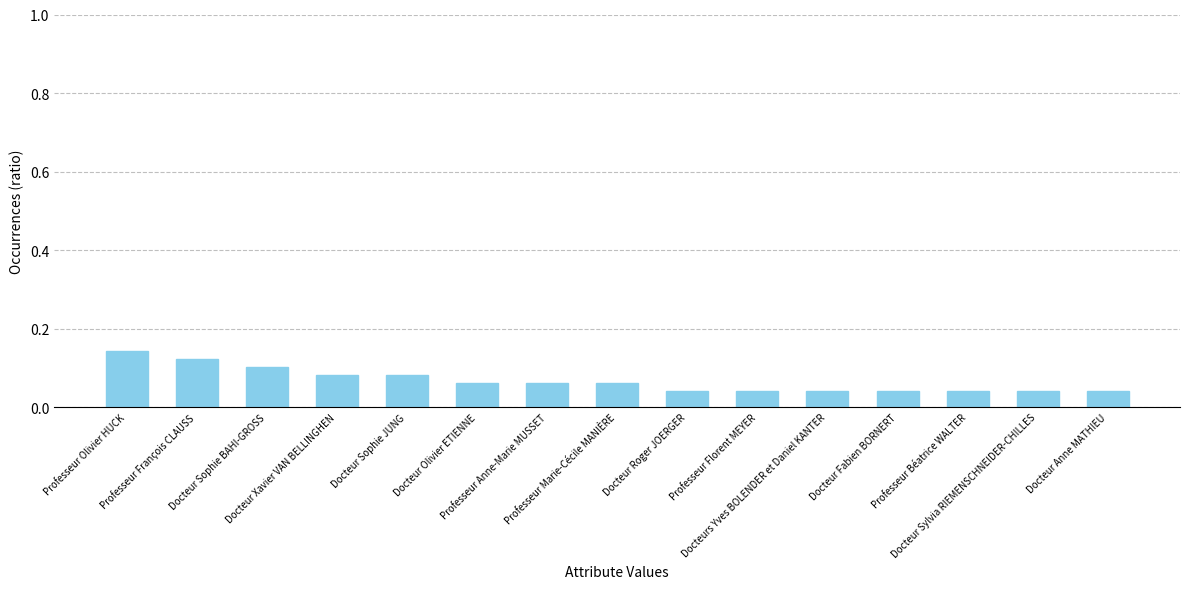

Are the bars grouped side by side (vs. stacked)?

No